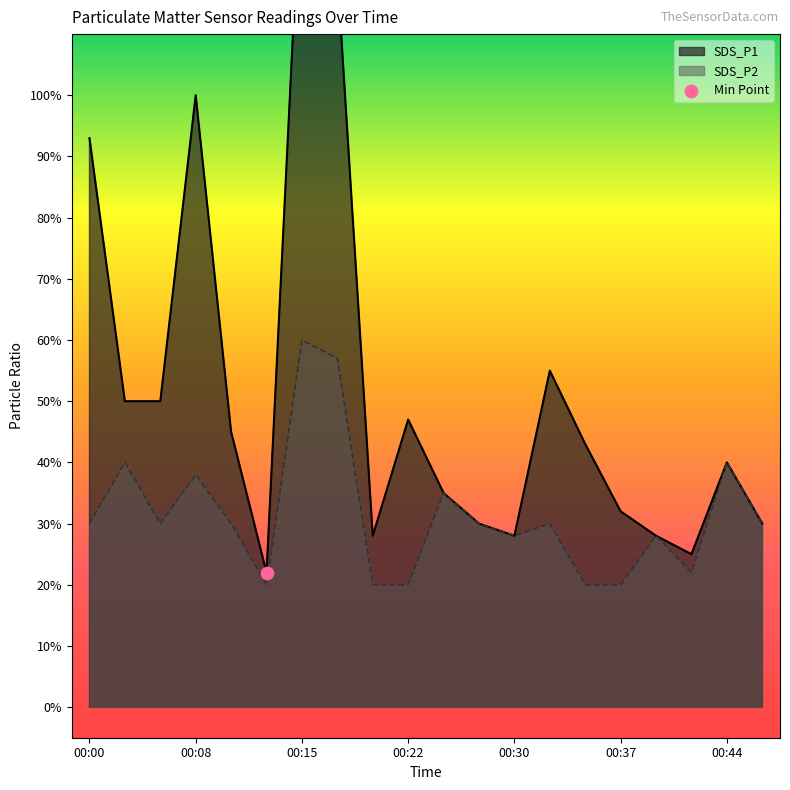

Which series contains the highest Y value?

SDS_P1